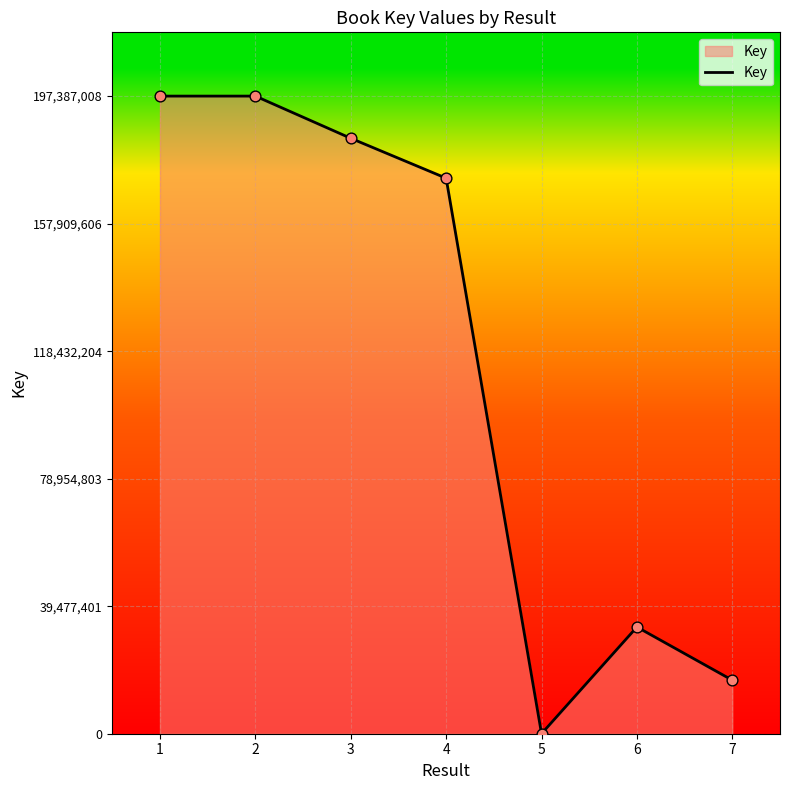

Which has a higher value, 7 or 3?

3